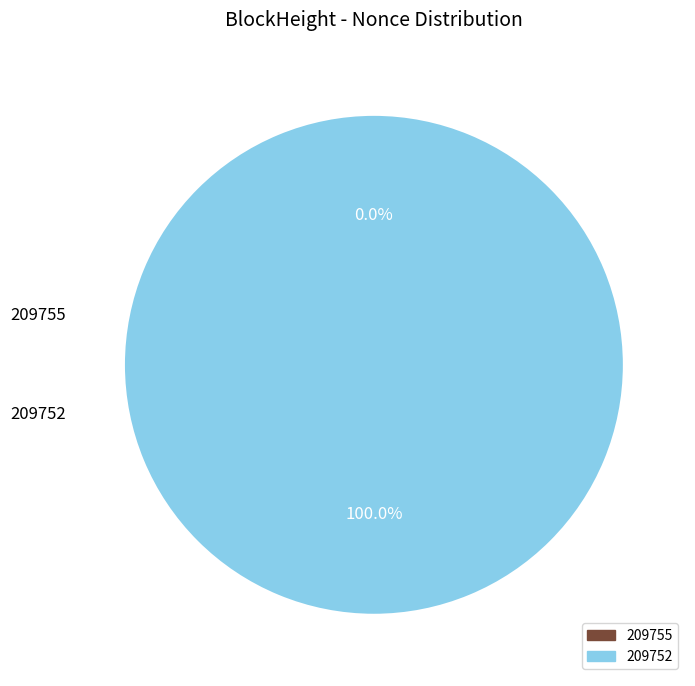

Is the sum of 209755 and 209752 greater than half?

Yes